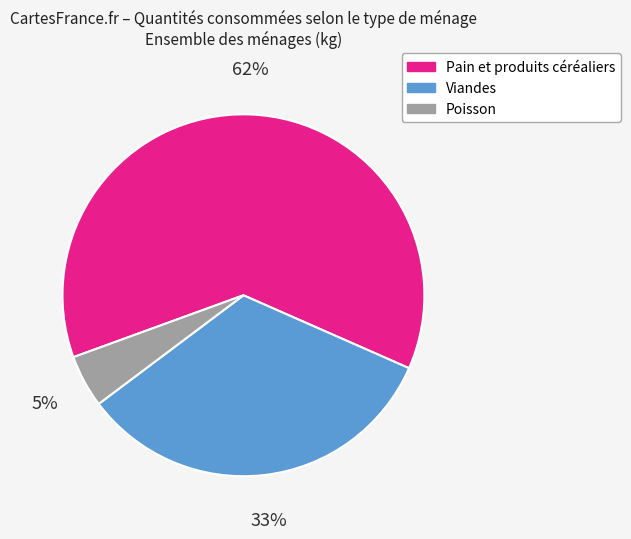

What percentage is the Pain et produits céréaliers slice, to the nearest percent?

62%